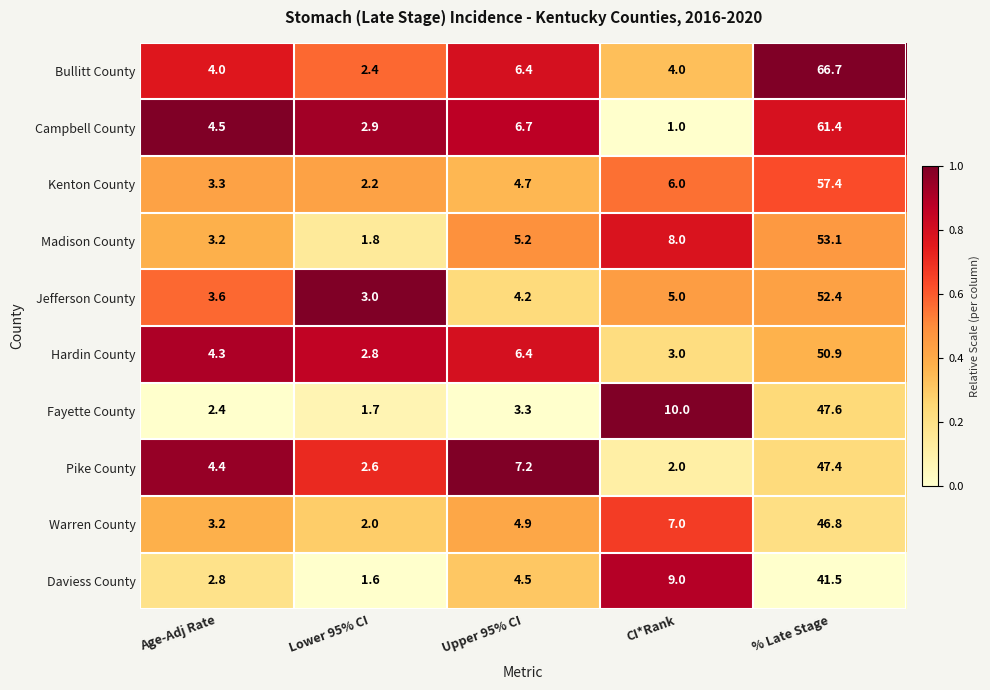

What is the lowest value of the Jefferson County series?

3.0